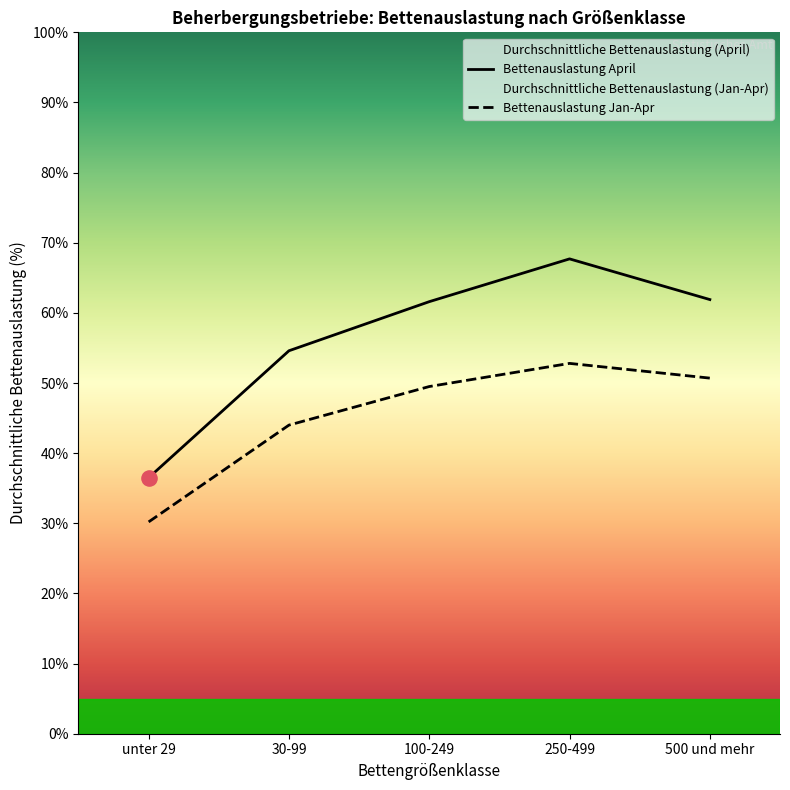

At how many categories does at least one series exceed 60?

3